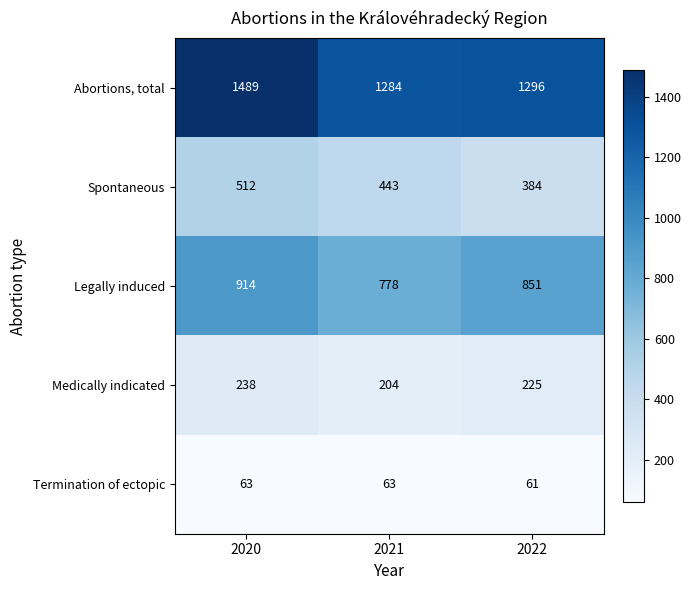

Reading left to right, list all the values displayed in this chart.

Abortions, total: 2020=1489	2021=1284	2022=1296
Spontaneous: 2020=512	2021=443	2022=384
Legally induced: 2020=914	2021=778	2022=851
Medically indicated: 2020=238	2021=204	2022=225
Termination of ectopic: 2020=63	2021=63	2022=61